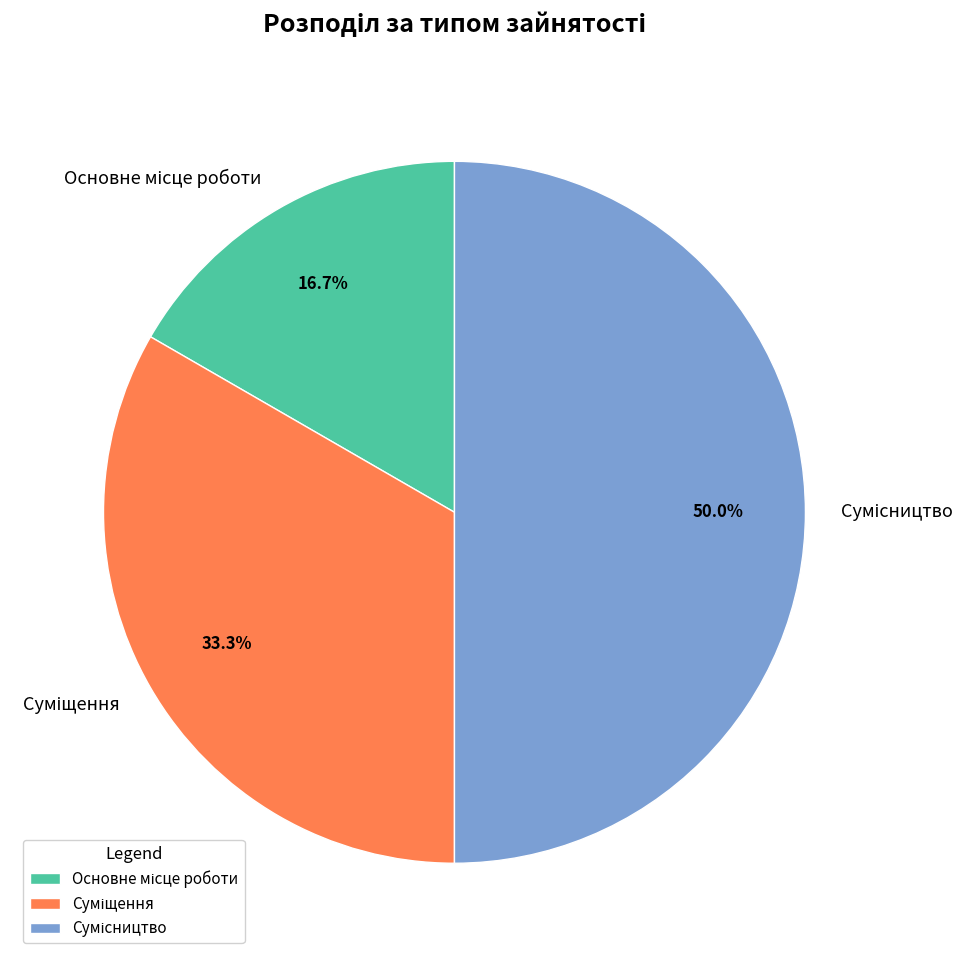

To the nearest percent, what is the average slice percentage?

33%